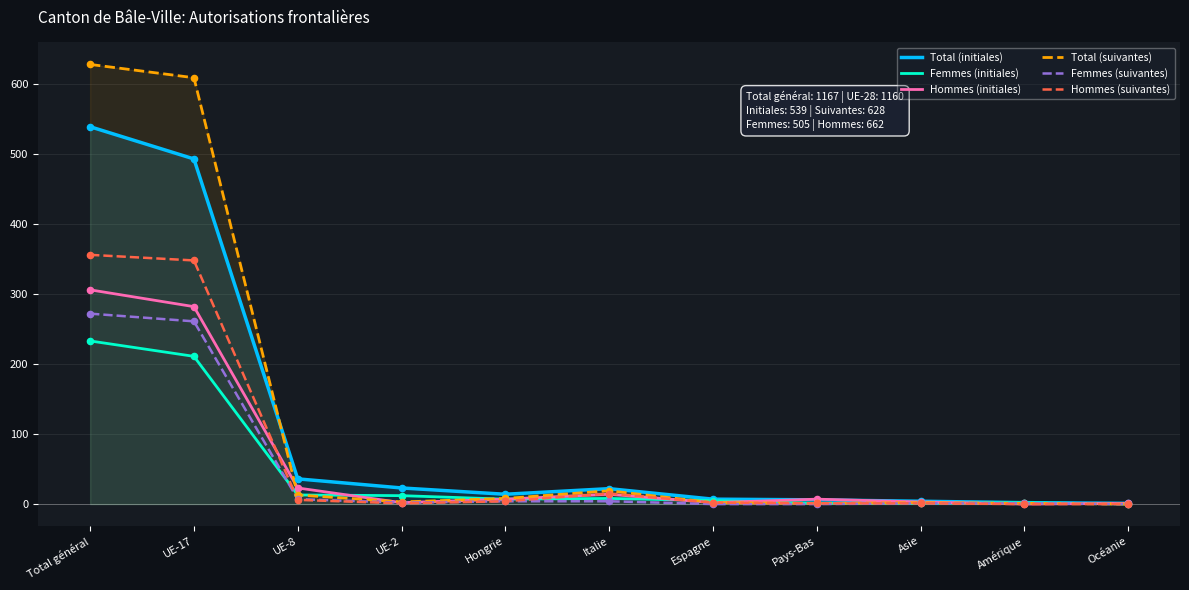

What are all the series names shown in the legend?

Total (initiales), Femmes (initiales), Hommes (initiales), Total (suivantes), Femmes (suivantes), Hommes (suivantes)